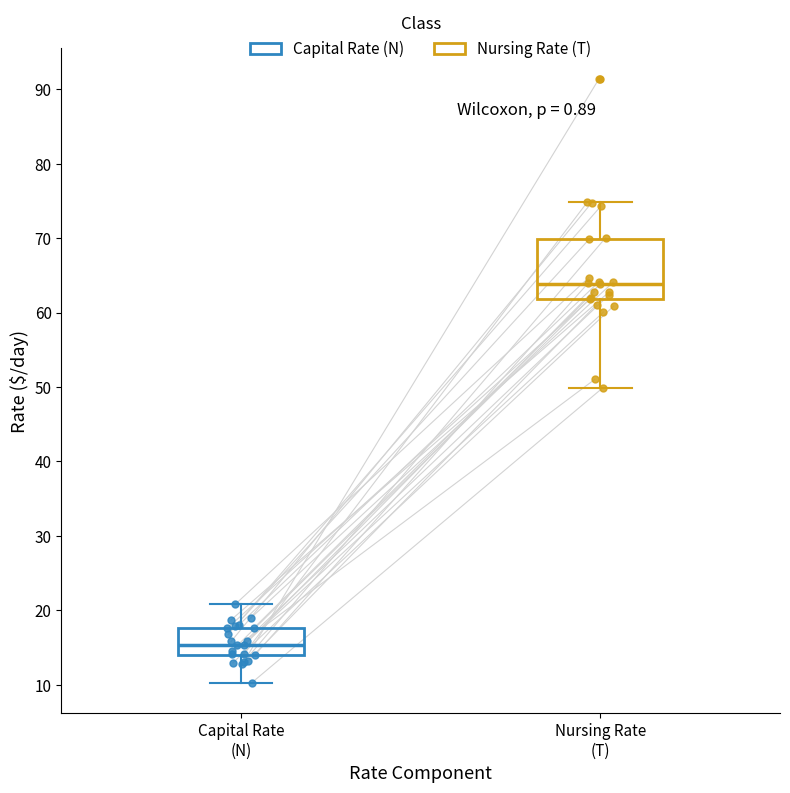

Reading left to right, transcribe this box plot: for each box, give where its median line is, the range the box spans, and where its two whiskers end, as read against the y-axis. The values are not printed on the chart, so give them approximately, as read against the axis.

Capital Rate (N): median 15, box 14 to 18, whiskers 10 to 21
Nursing Rate (T): median 64, box 62 to 70, whiskers 50 to 75